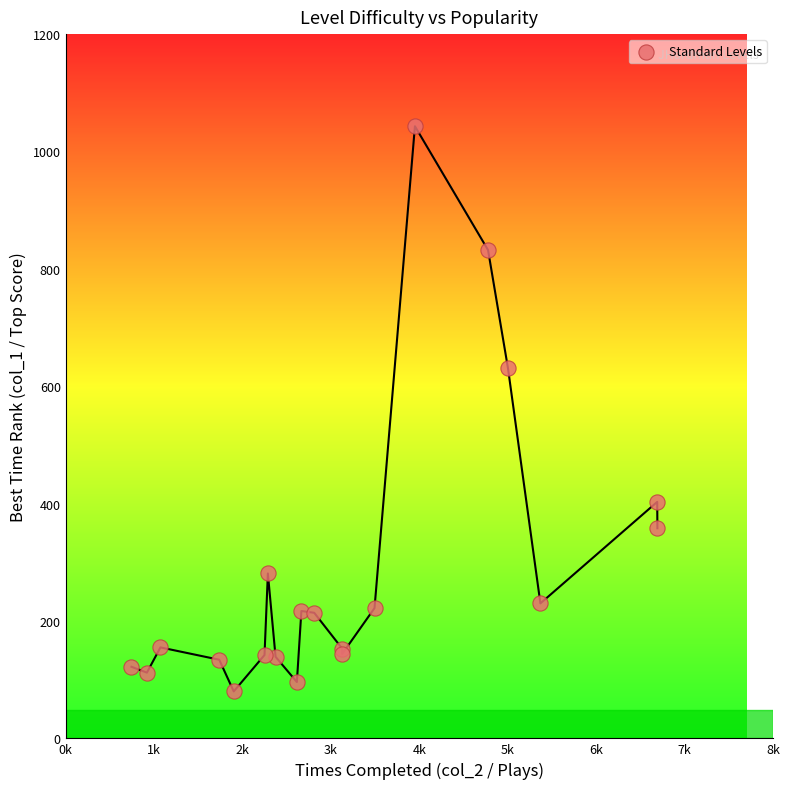

What Y value in the scatter plot is closest to 561?

631